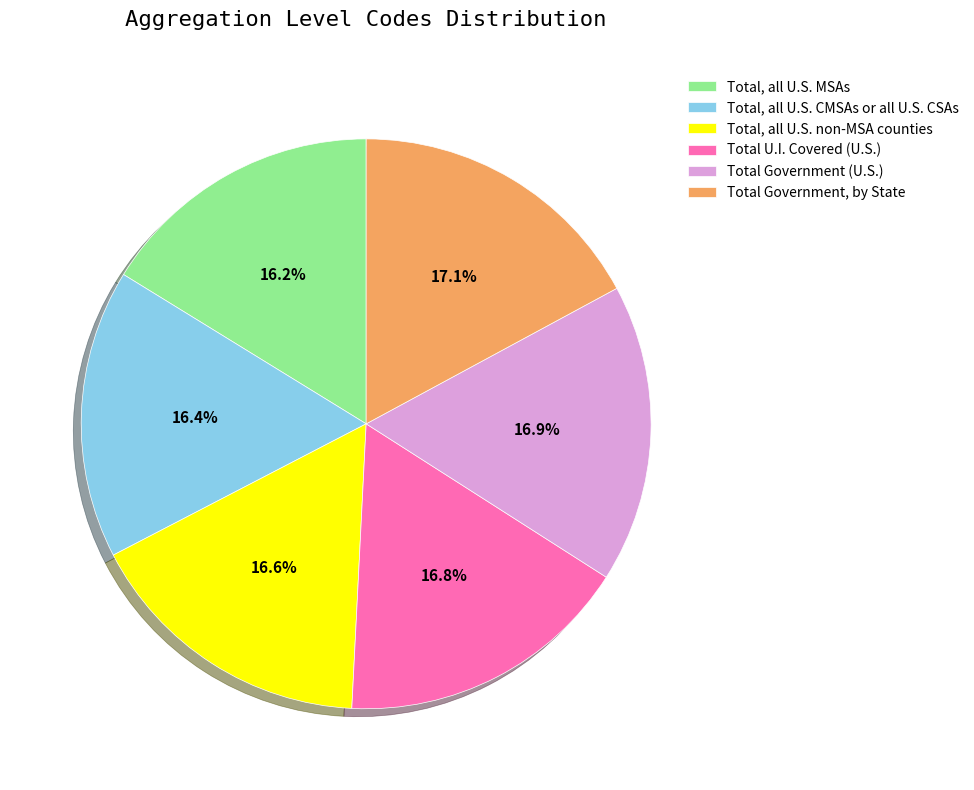

Does Total Government (U.S.) account for over 50% of the chart?

No